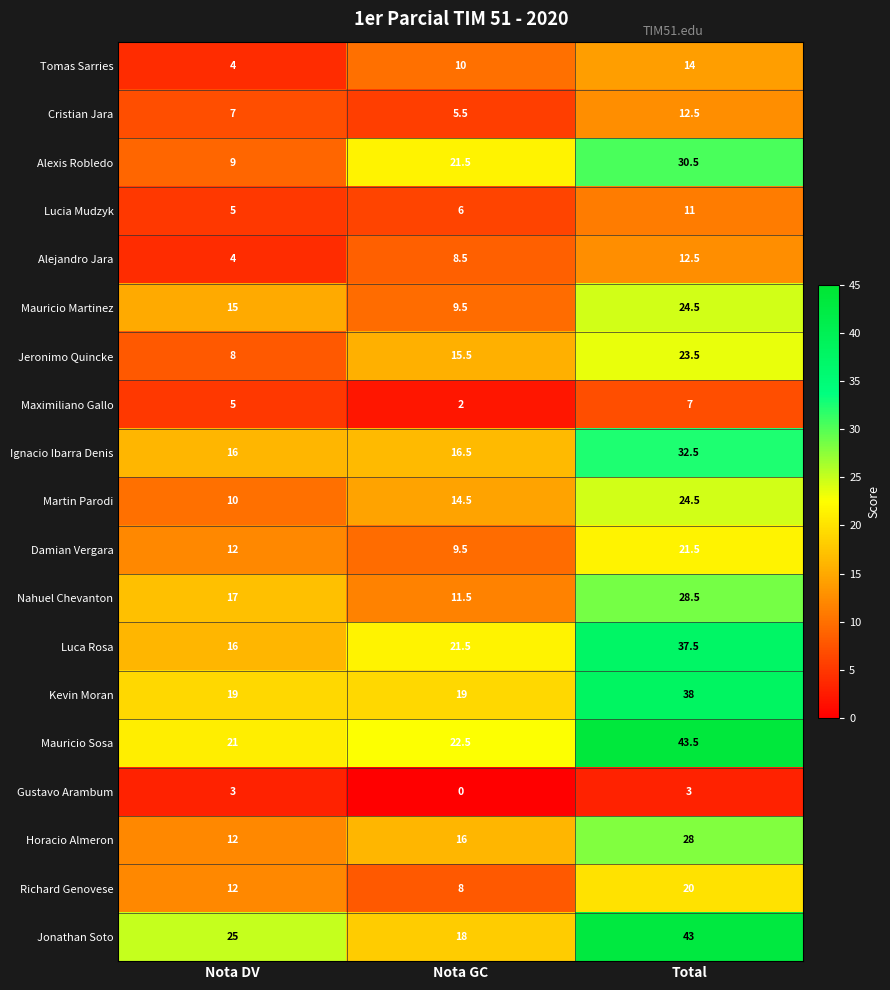

Which series has the widest spread of values?

Jonathan Soto